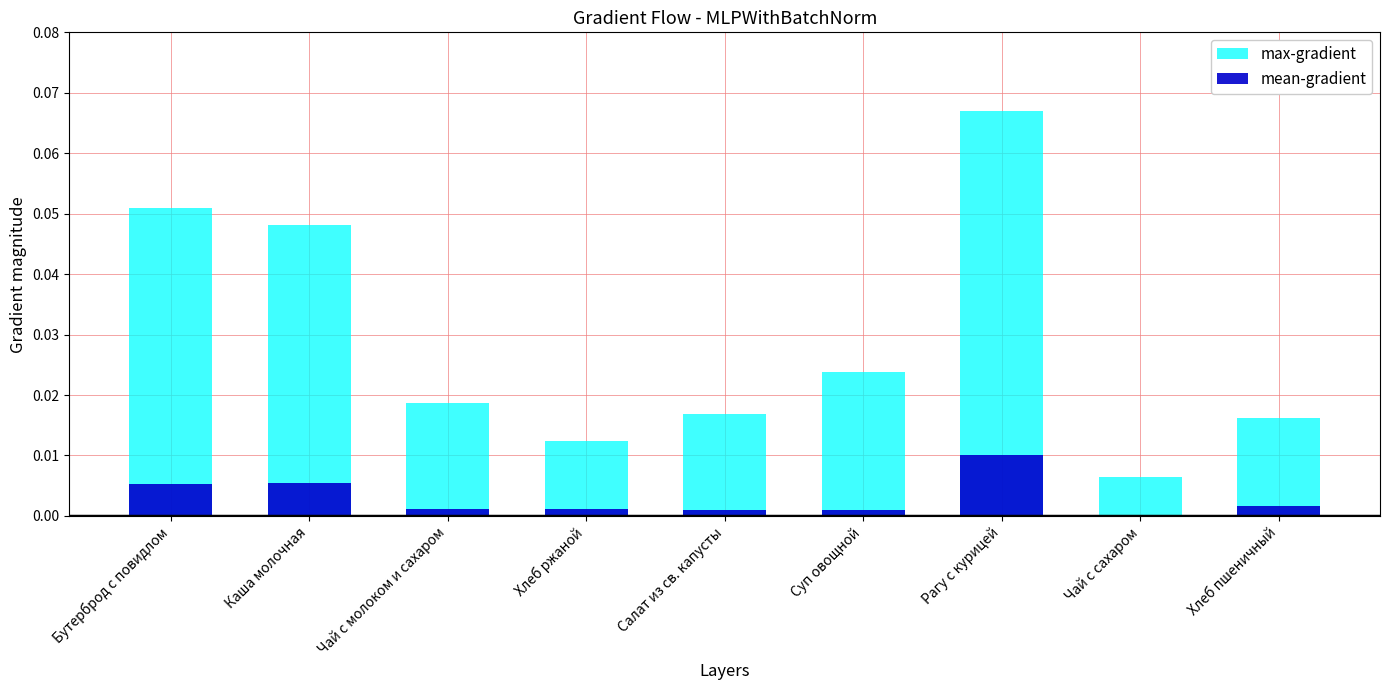

What is the sum of all max-gradient values?

0.3